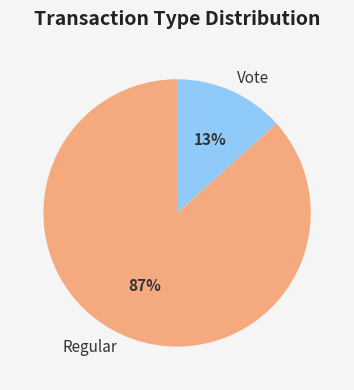

To the nearest percent, what portion does Vote represent?

13%